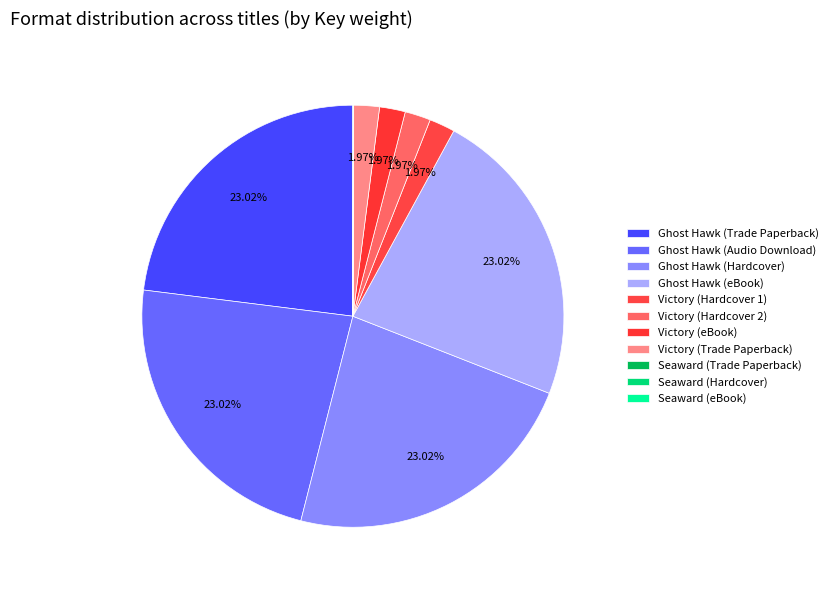

How much of the chart is everything except Victory (Hardcover 2)?

98.0%